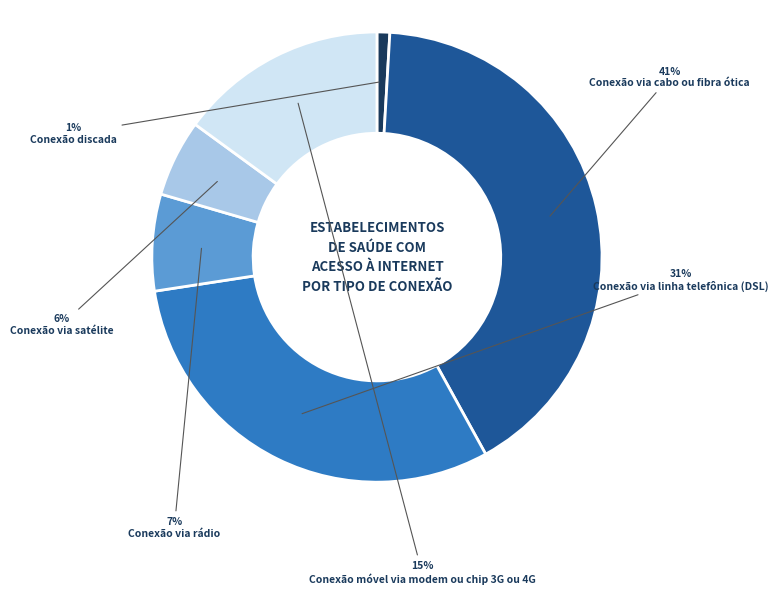

To the nearest percent, what is the difference between the Conexão via satélite and Conexão discada slice percentages?

5%